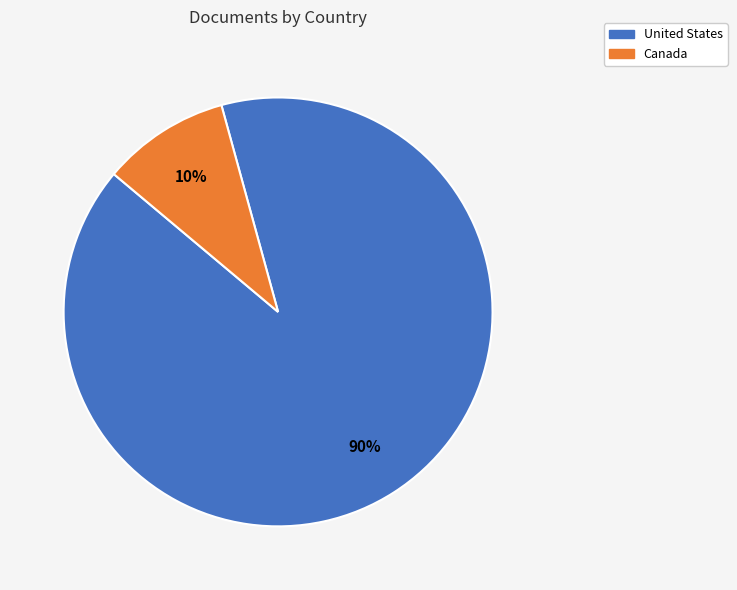

Which category accounts for the majority?

United States